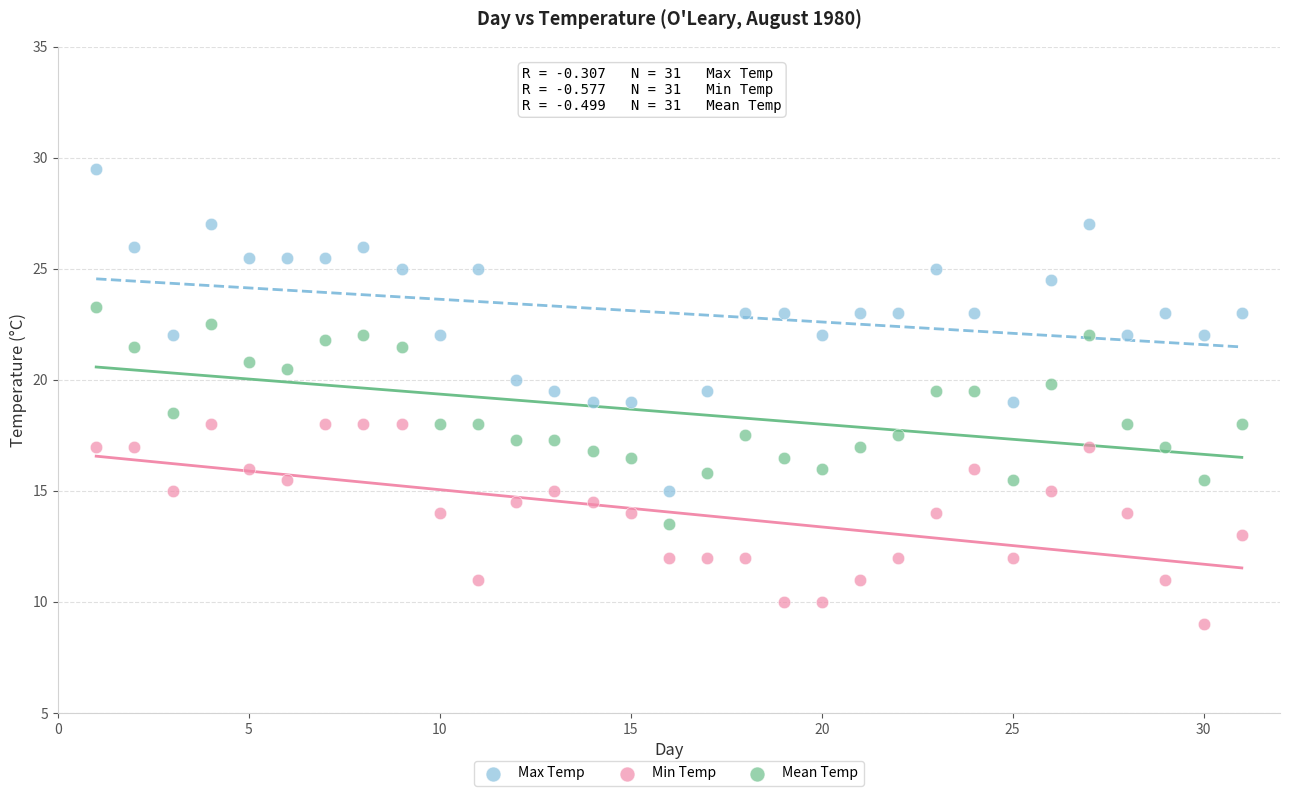

Which series contains the lowest Y value?

Min Temp